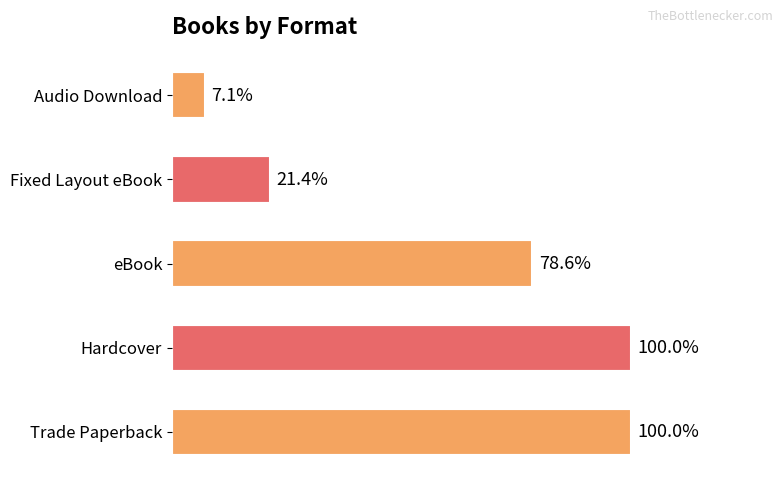

Are the bars horizontal?

Yes